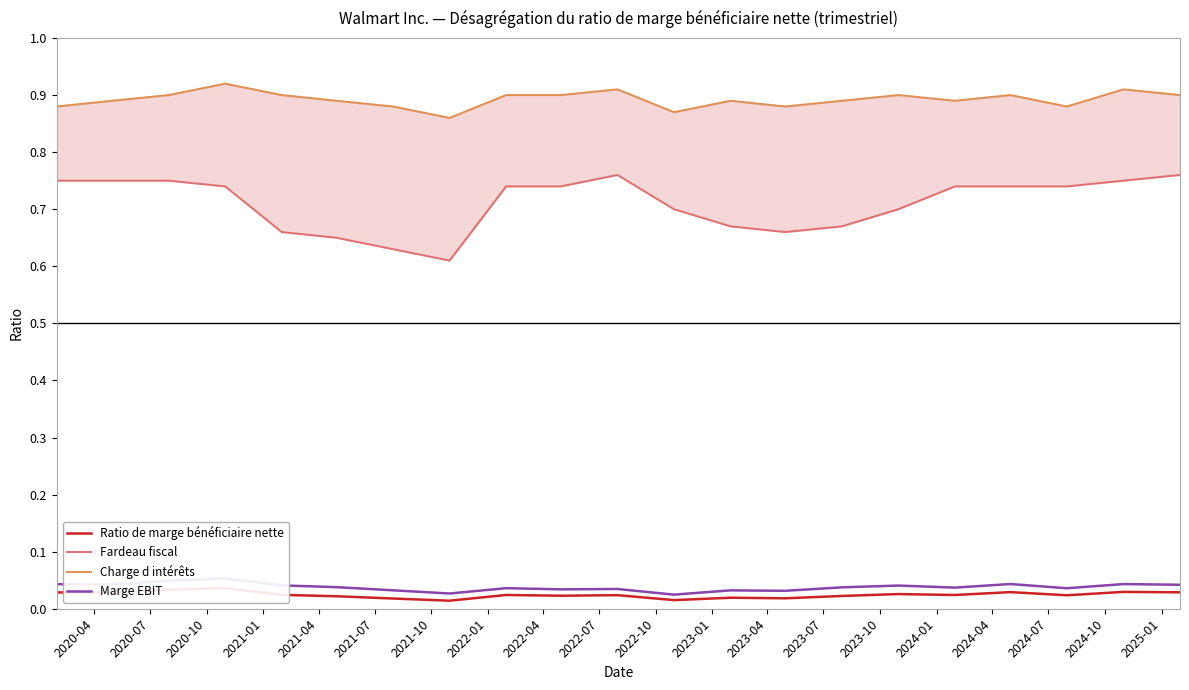

True or false: Charge d intérêts has more than 0 interior local peaks.

True